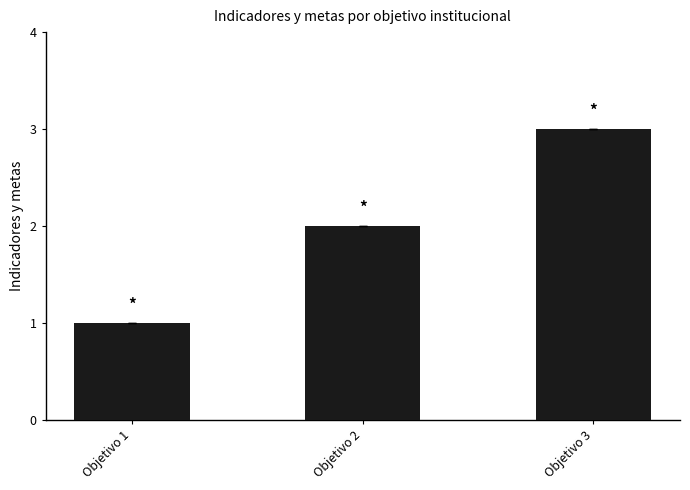

List the labels in order of value, smallest first.

Objetivo 1, Objetivo 2, Objetivo 3